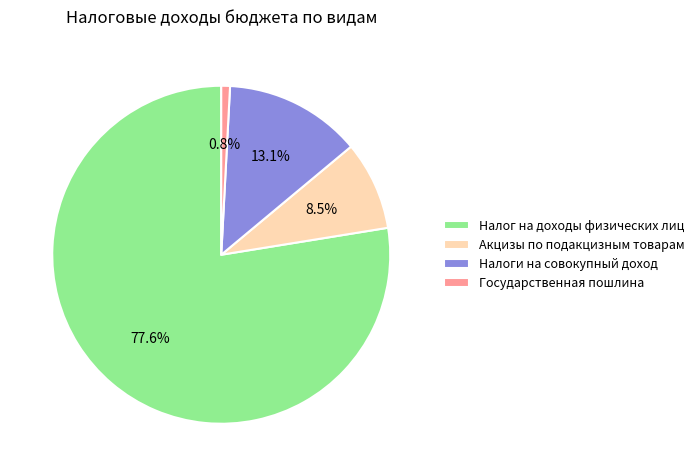

To the nearest percent, what portion does Налоги на совокупный доход represent?

13%